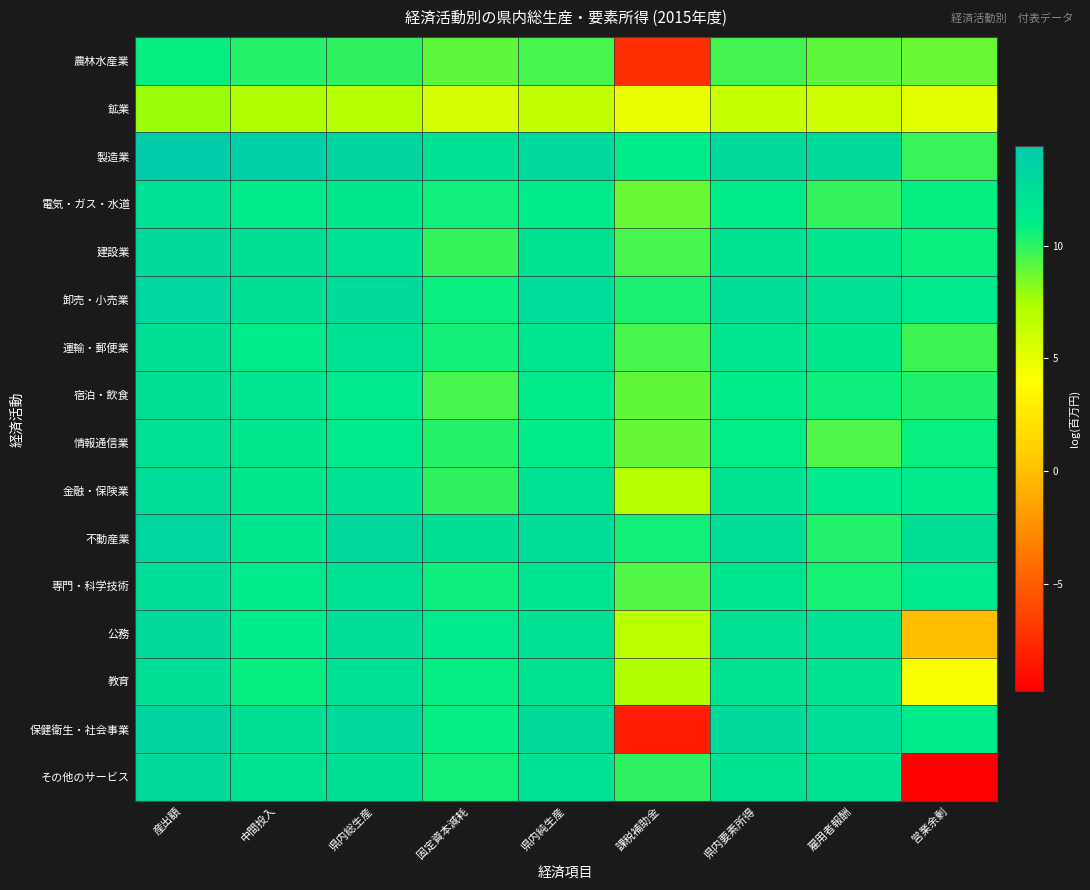

Which has a higher value, 県内総生産 or 県内純生産?

県内総生産